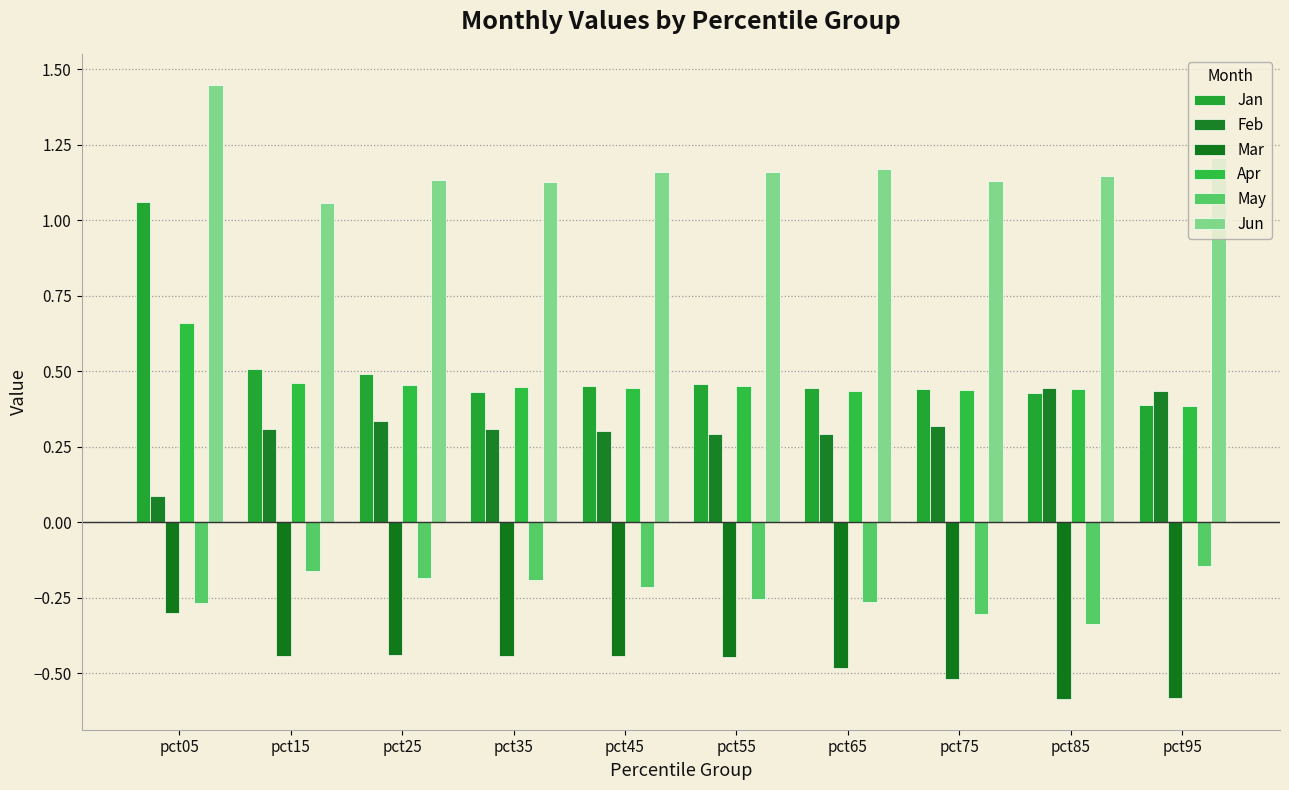

How many bars are there in total?

60